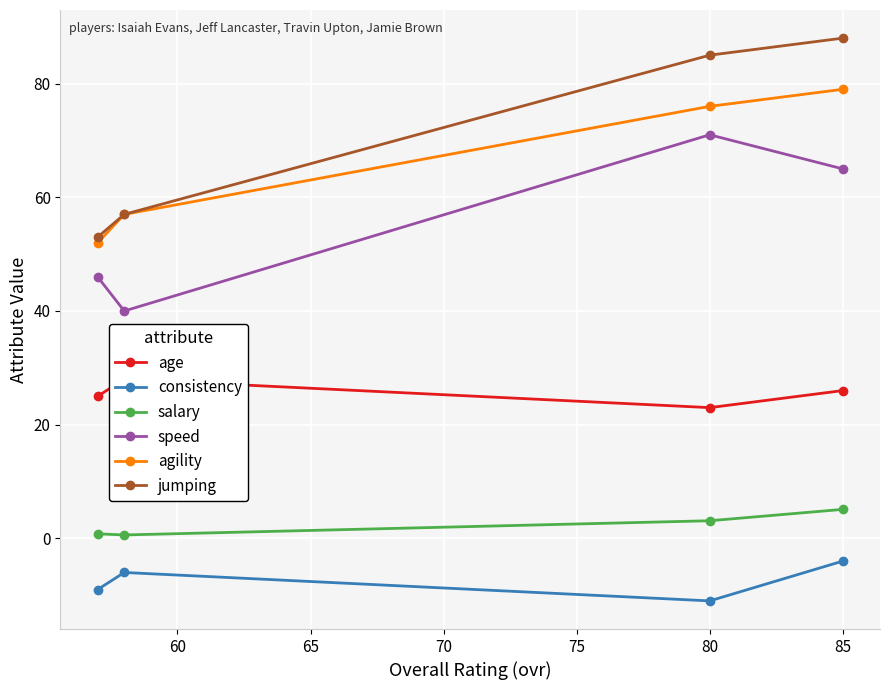

The value of consistency at 80 is -5.5. True or false?

False